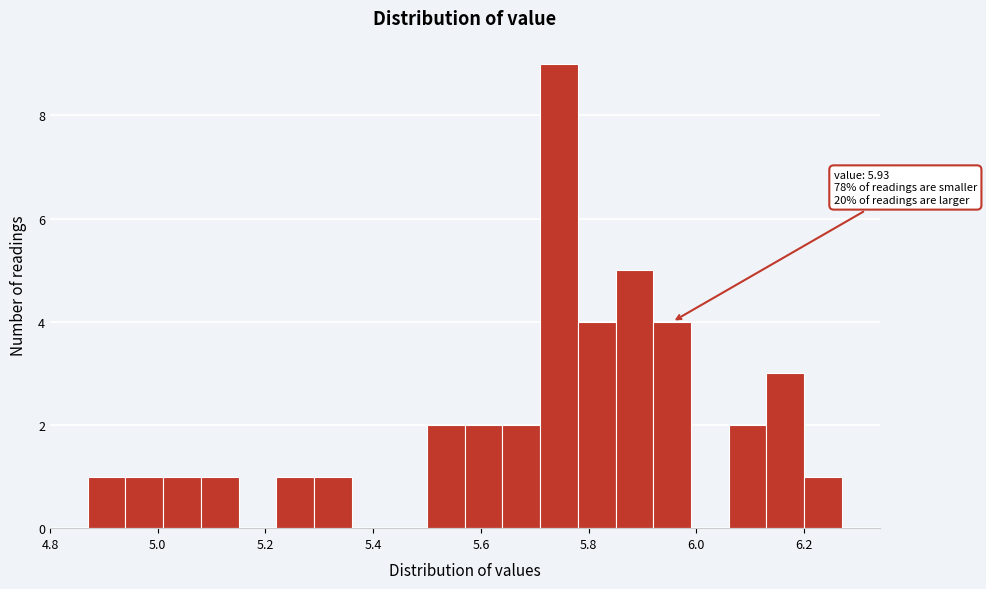

Read against the x-axis, roughly where is the centre of the tallest bar?

5.74